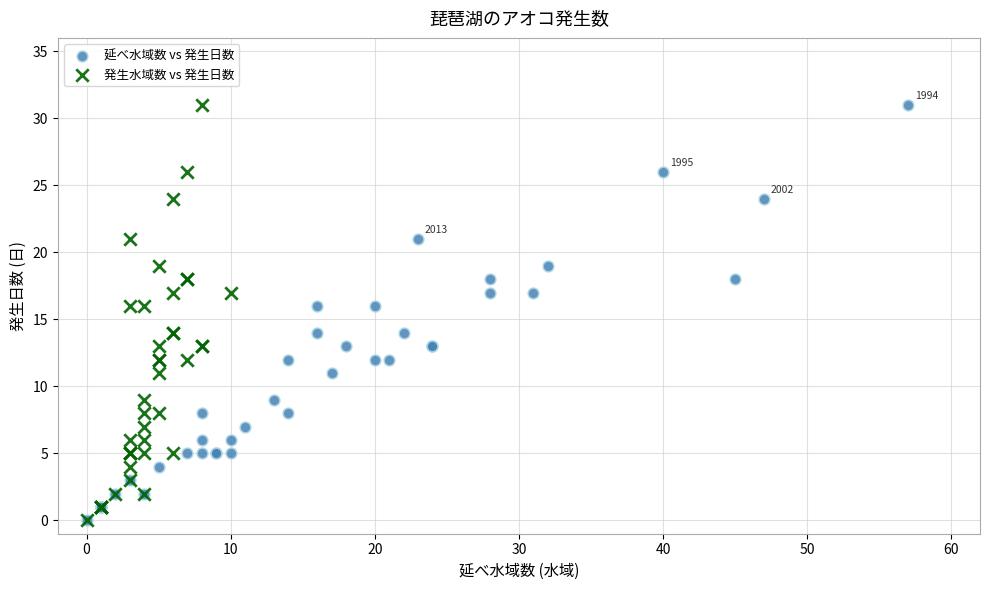

What are all the series names shown in the legend?

延べ水域数 vs 発生日数, 発生水域数 vs 発生日数